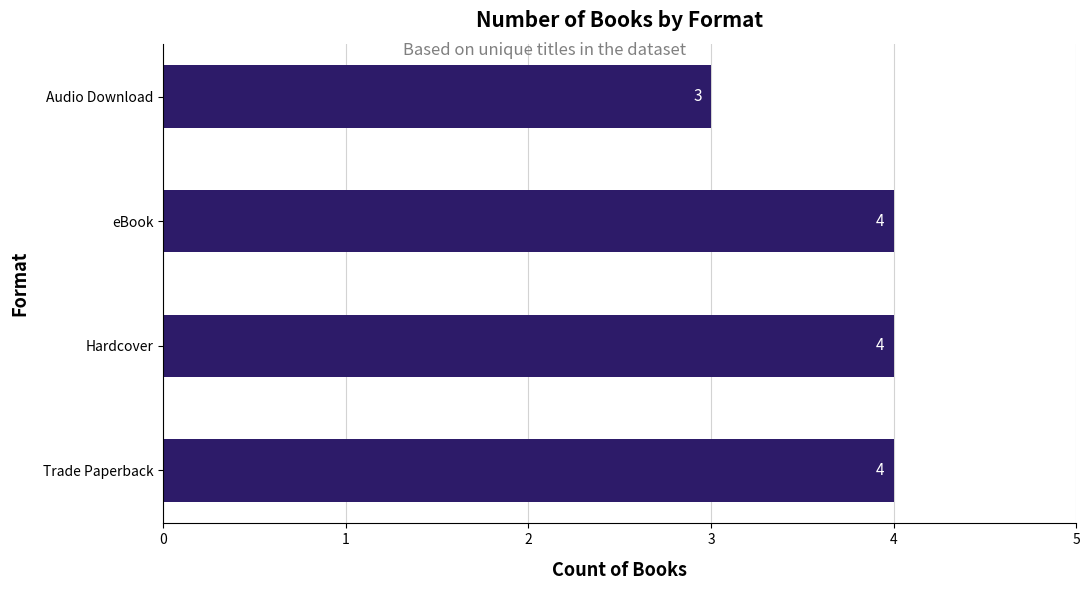

What is the sum of all values?

15